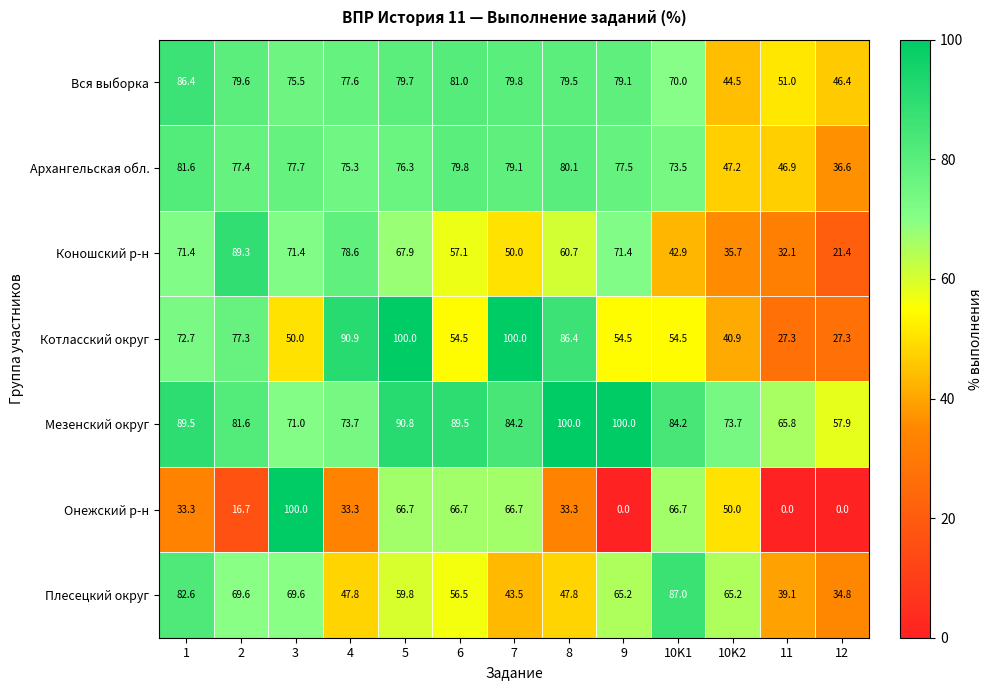

How many series are shown in this chart?

7